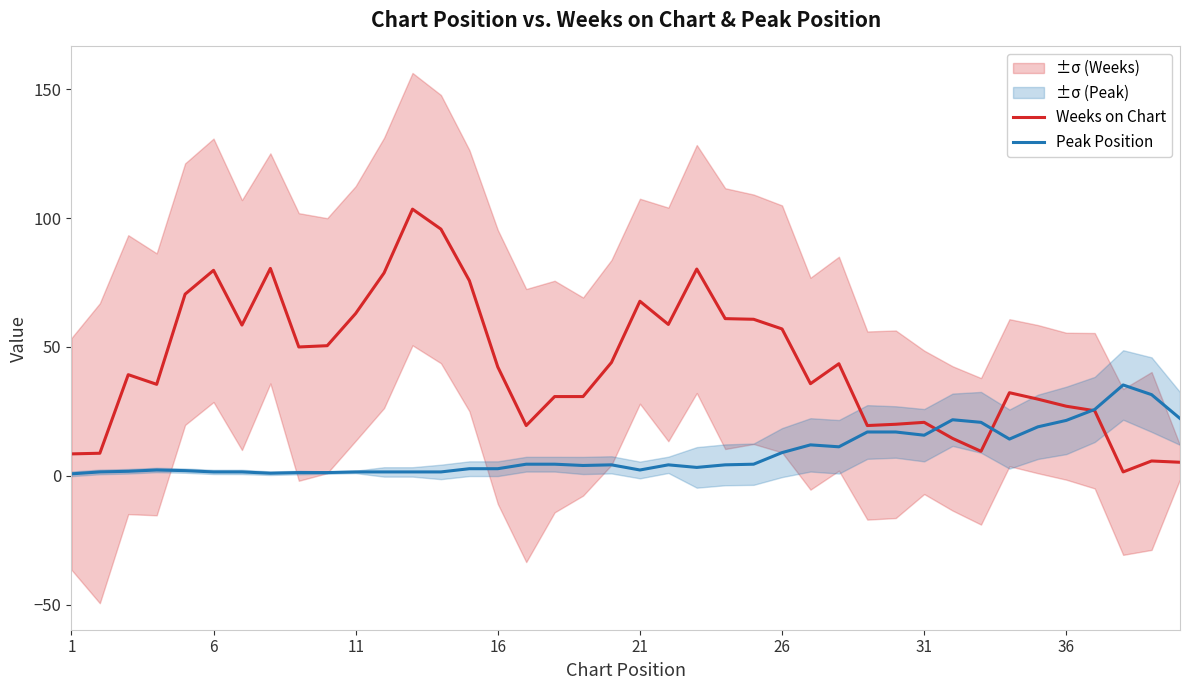

At how many categories does at least one series exceed 57?

14